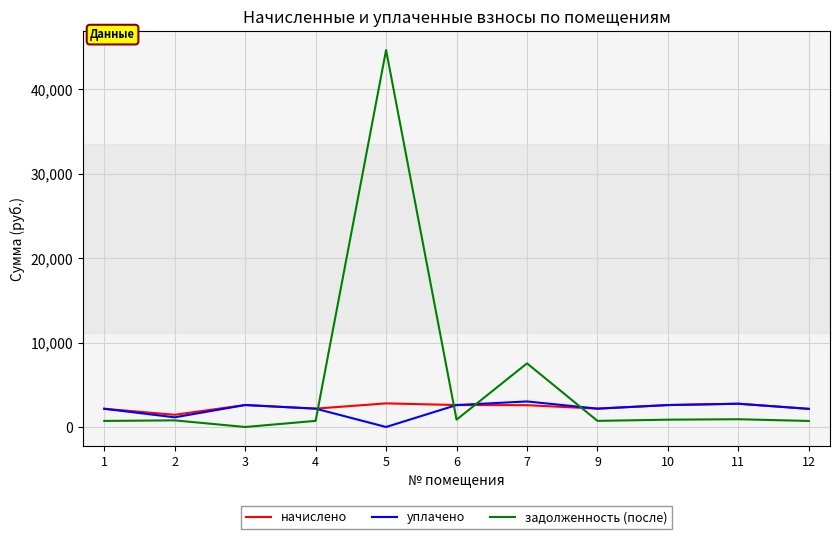

In уплачено, how many points are lower than both neighbors (excluding endpoints)?

3